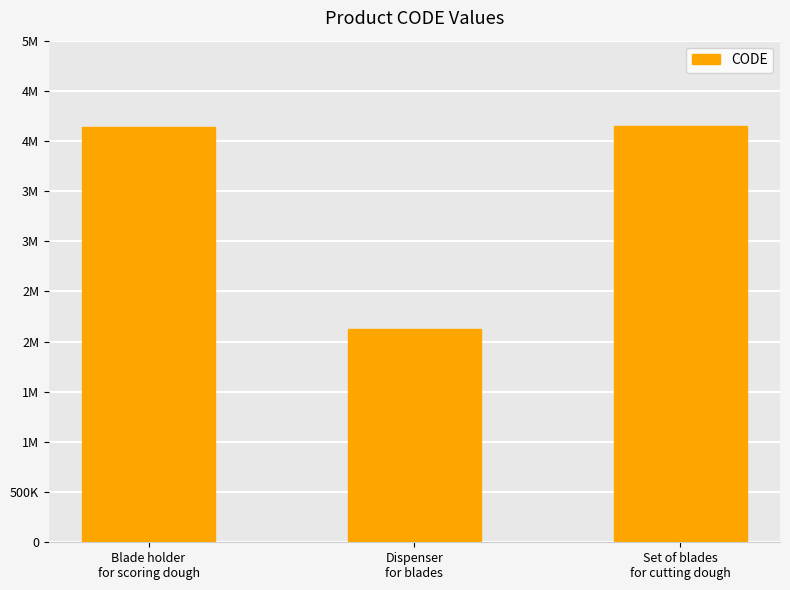

Which category has the lowest value across all series?

Dispenser
for blades